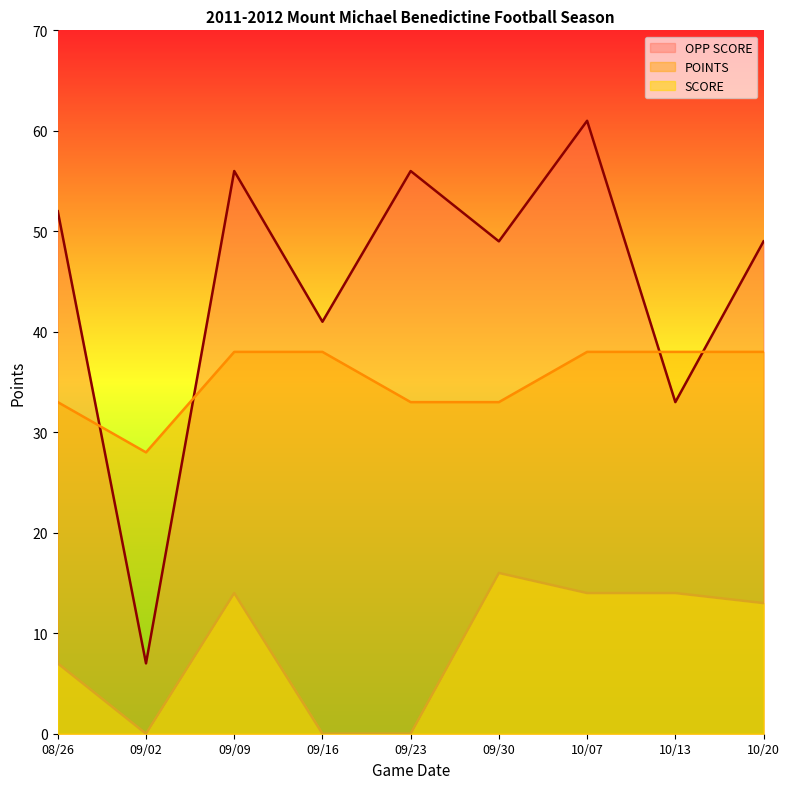

What is the label of the 7th point from the right?

09/09